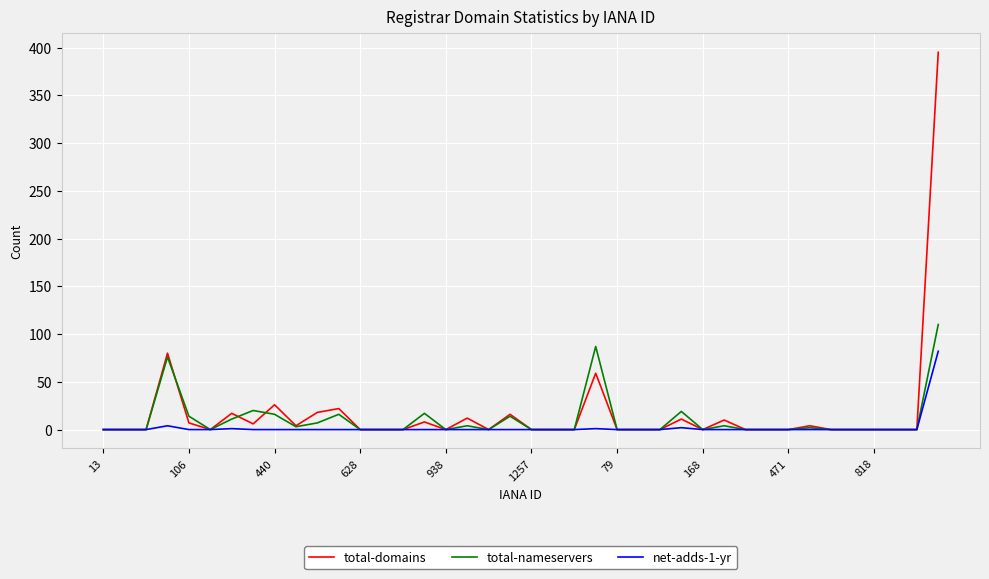

What is the maximum value shown in the chart?

395